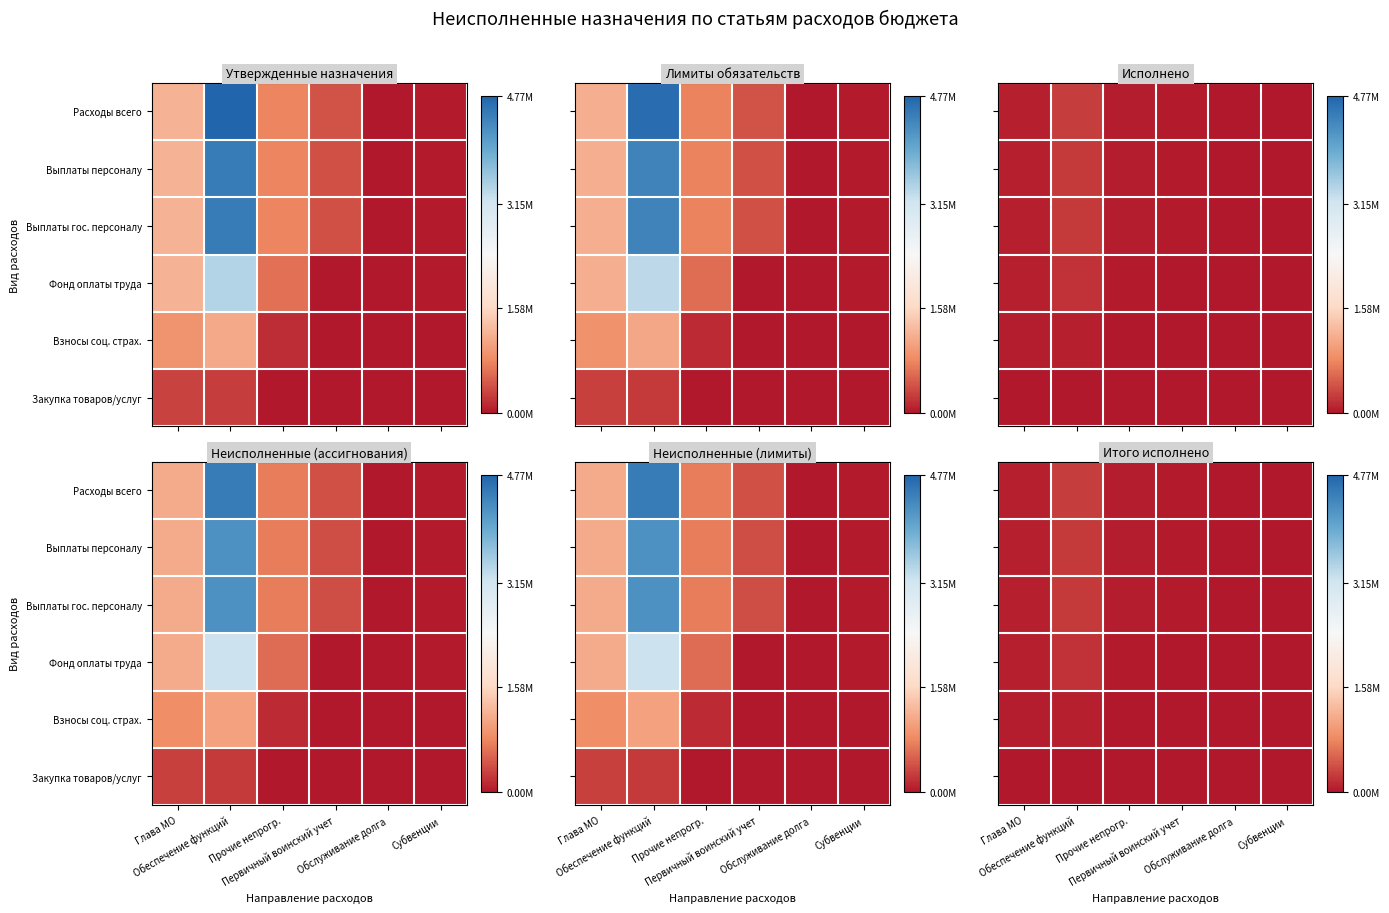

At how many categories does at least one series exceed 98605?

1